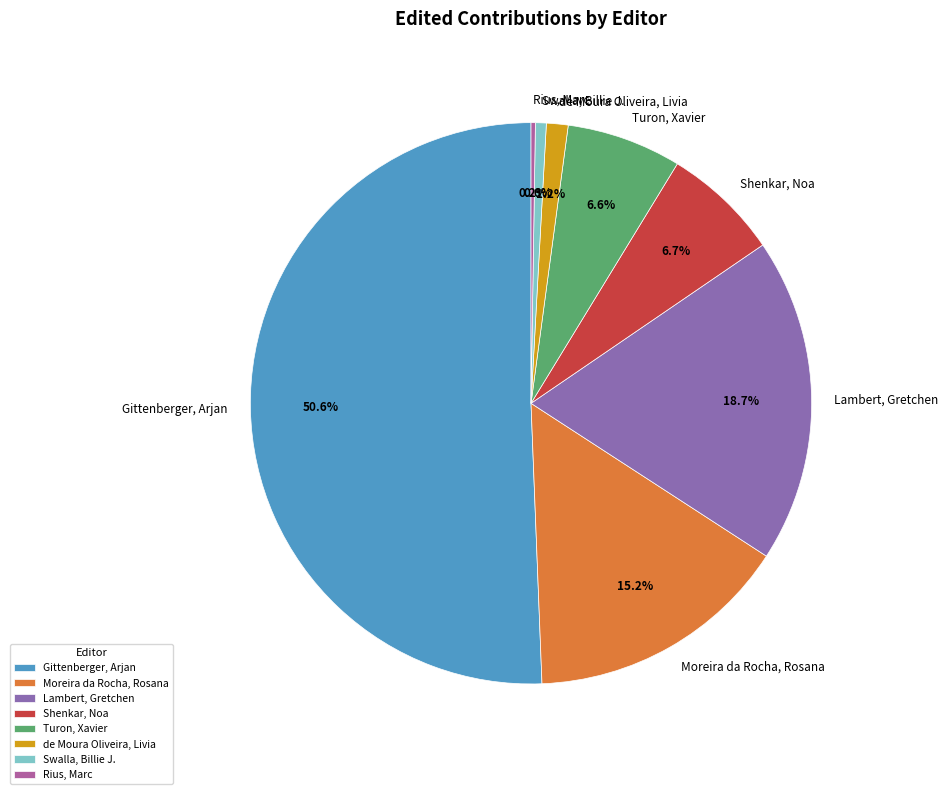

Which category accounts for the majority?

Gittenberger, Arjan